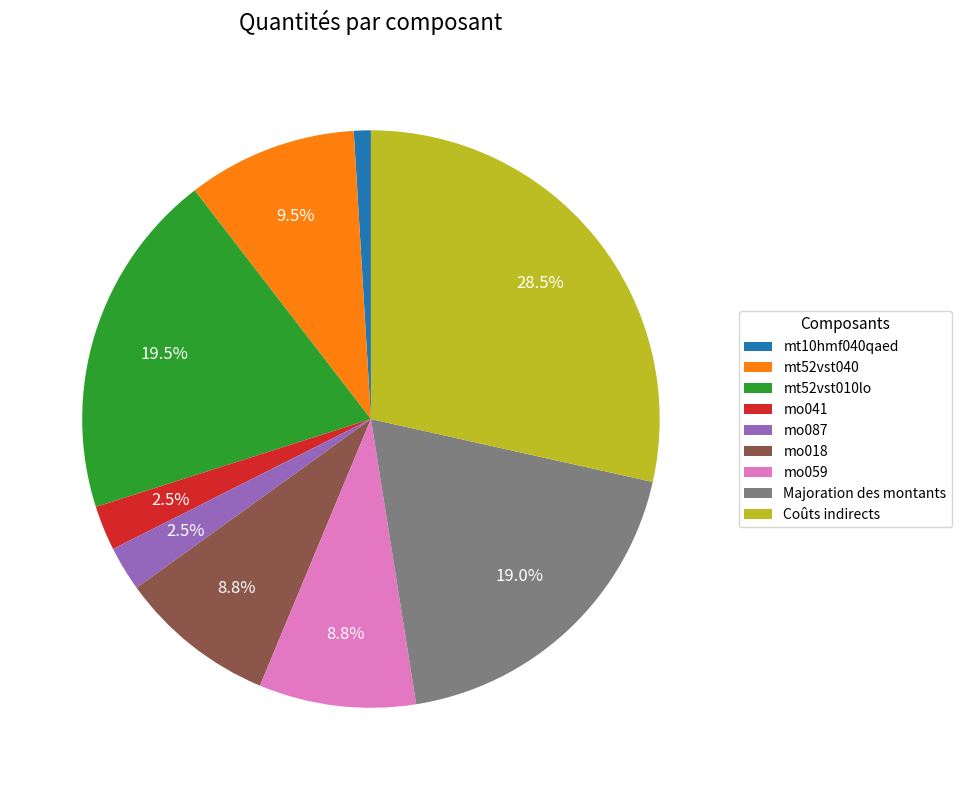

To the nearest percent, what is the average slice percentage?

11%